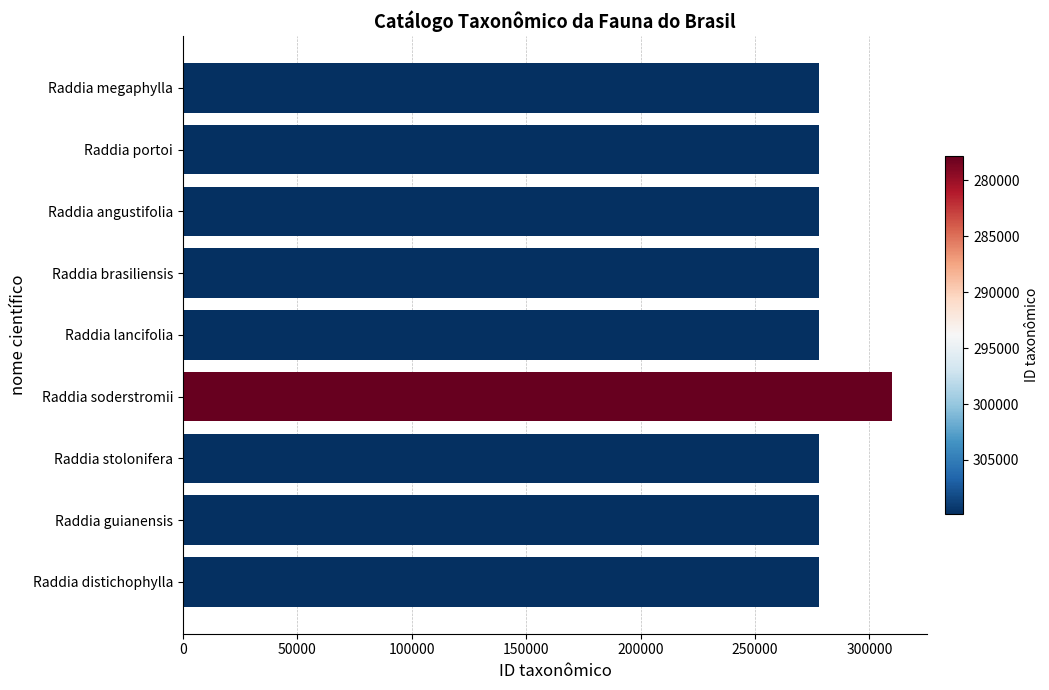

What is the difference between the maximum and minimum values?

32080